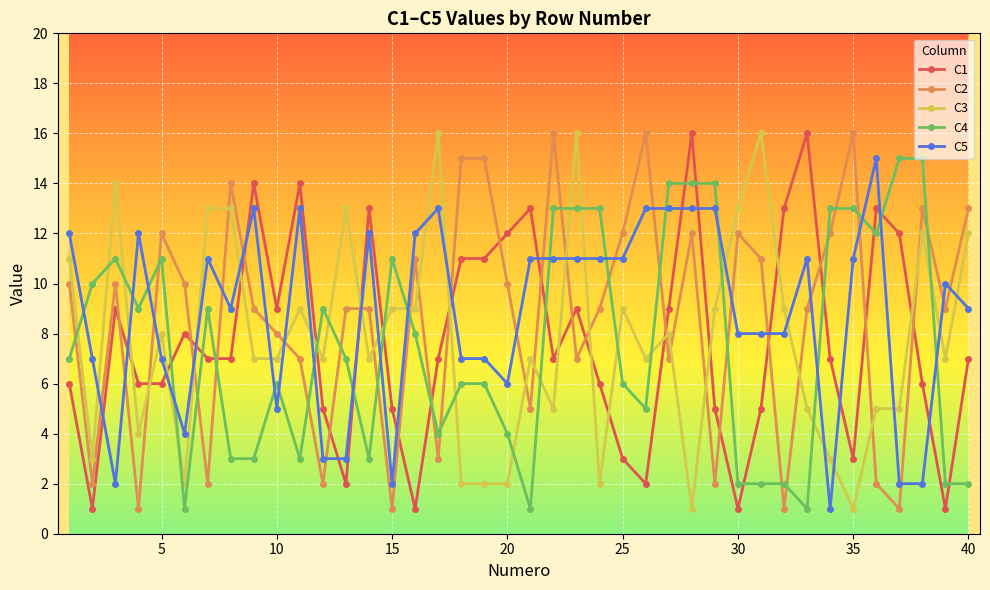

Which series ends up on top after the final intersection of C4 and C5?

C5